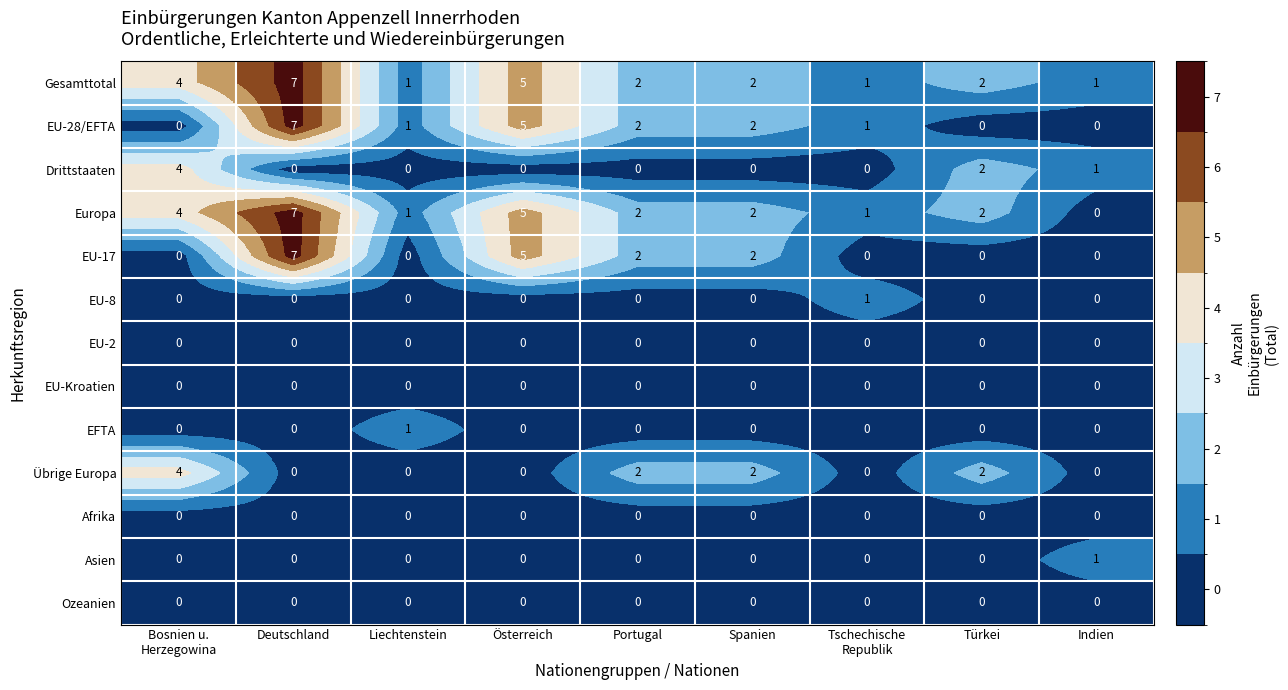

Is it true that EU-2 equals 0 at Österreich?

True